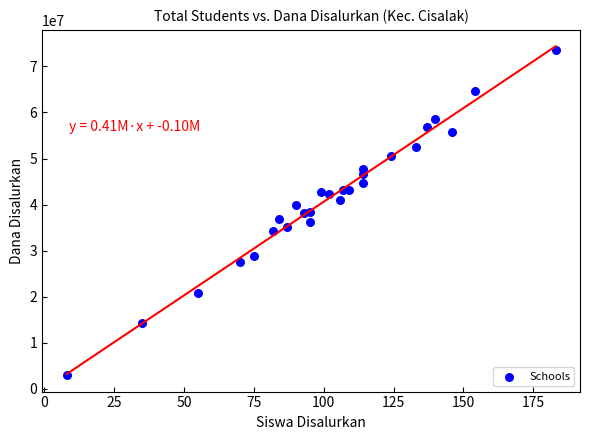

What is the range of X values (max minus min)?

175